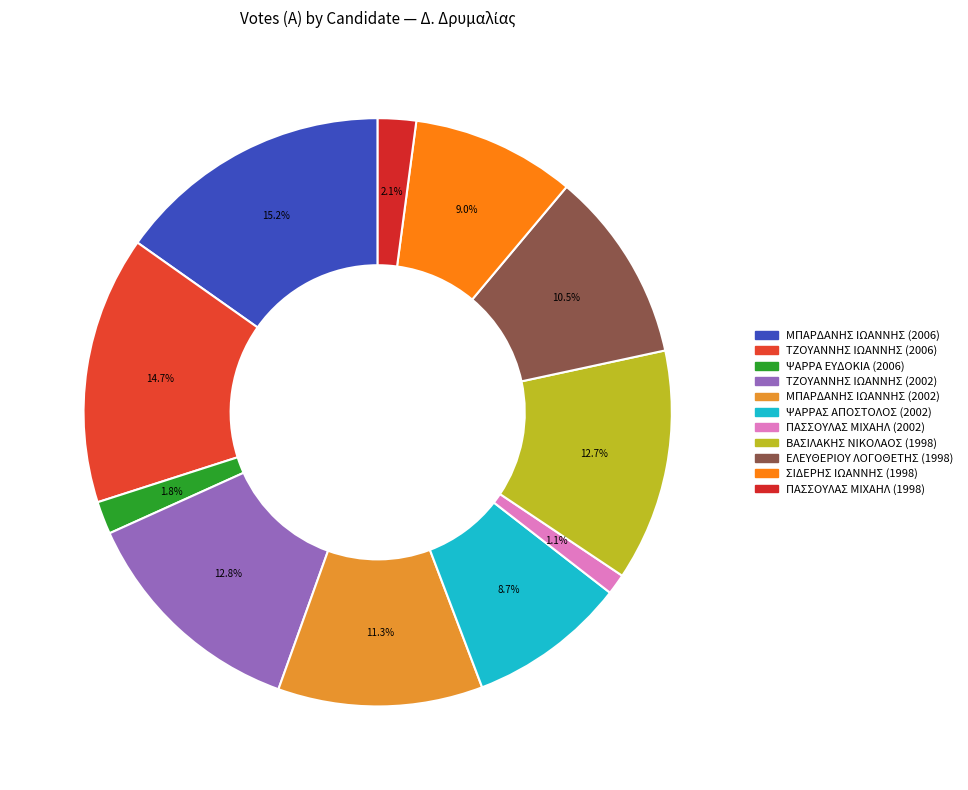

To the nearest percent, what portion does ΨΑΡΡΑΣ ΑΠΟΣΤΟΛΟΣ (2002) represent?

9%